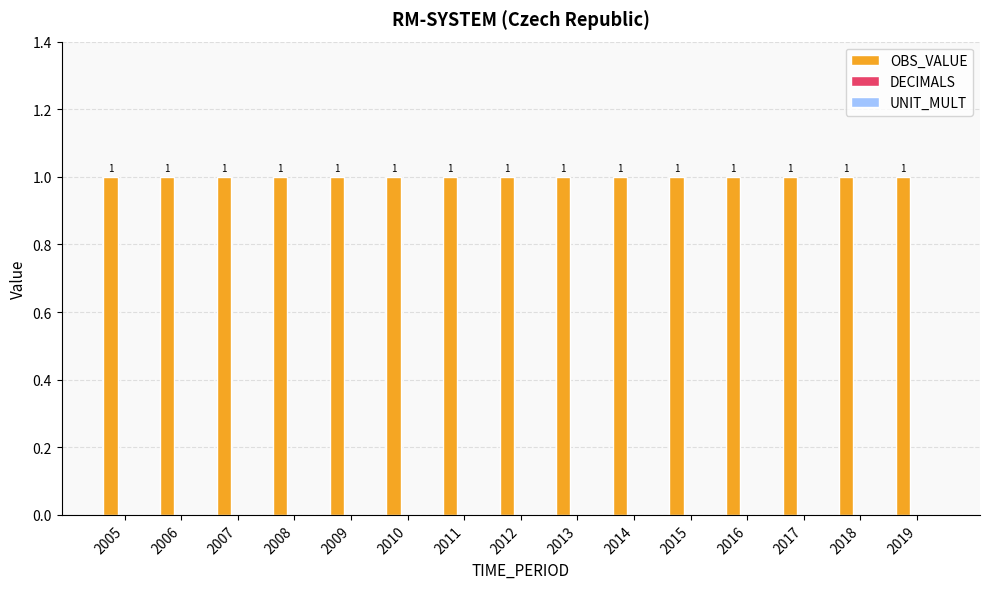

What is the greatest value displayed?

1